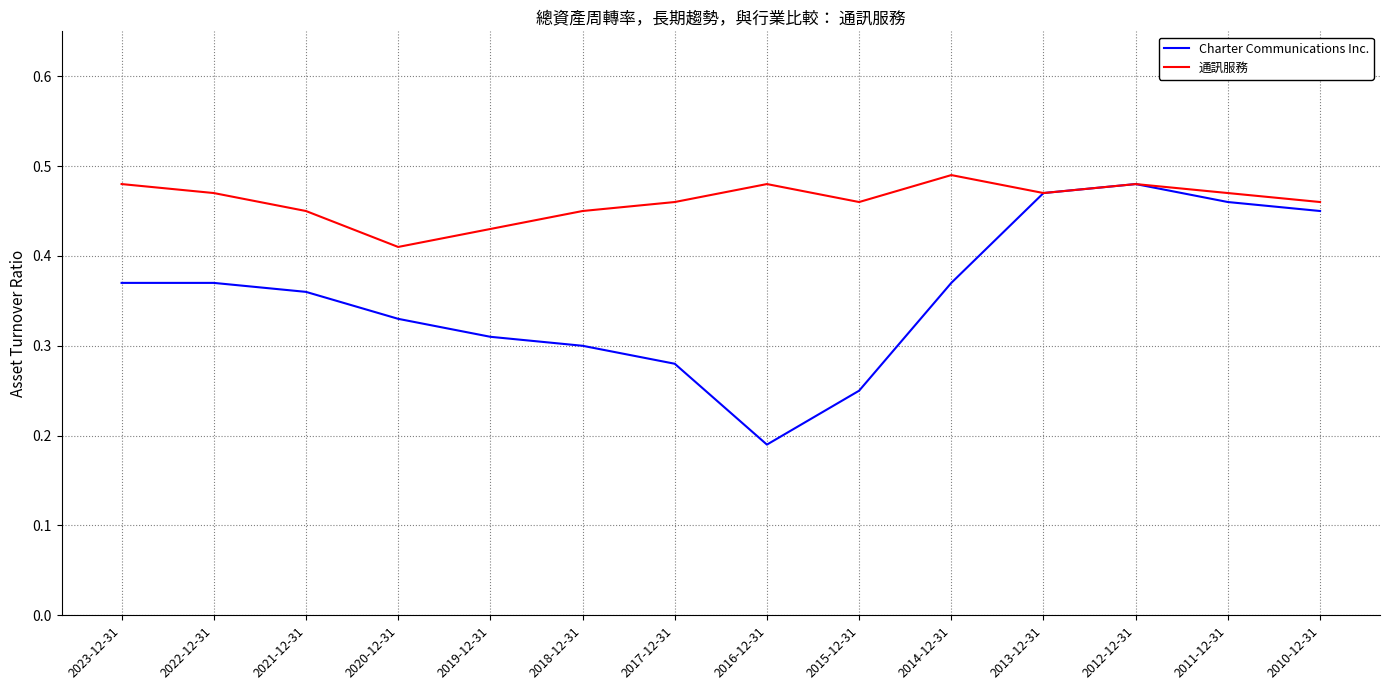

What is the total value across all series at 2020-12-31?

0.7